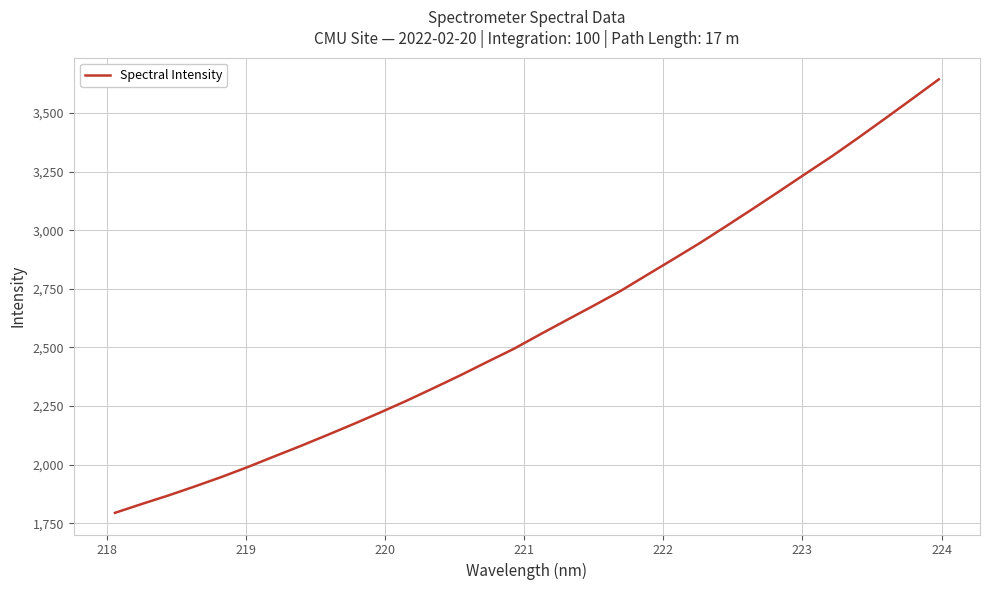

What is the smallest value displayed?

1794.3